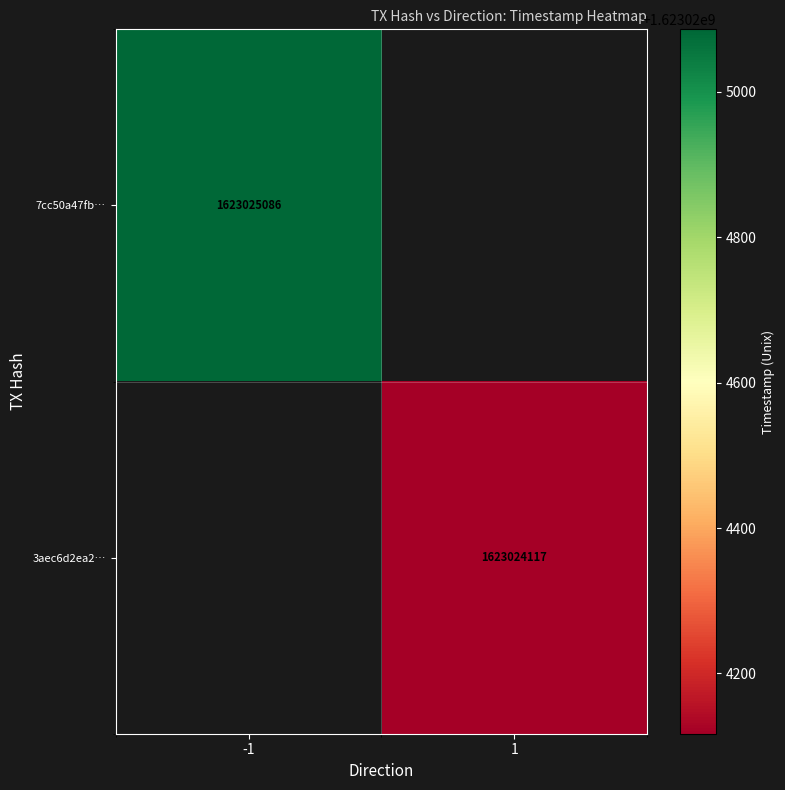

The 3aec6d2ea20181d58465382fa76a9916e5fe0b4 series shows 1 at 0. True or false?

False